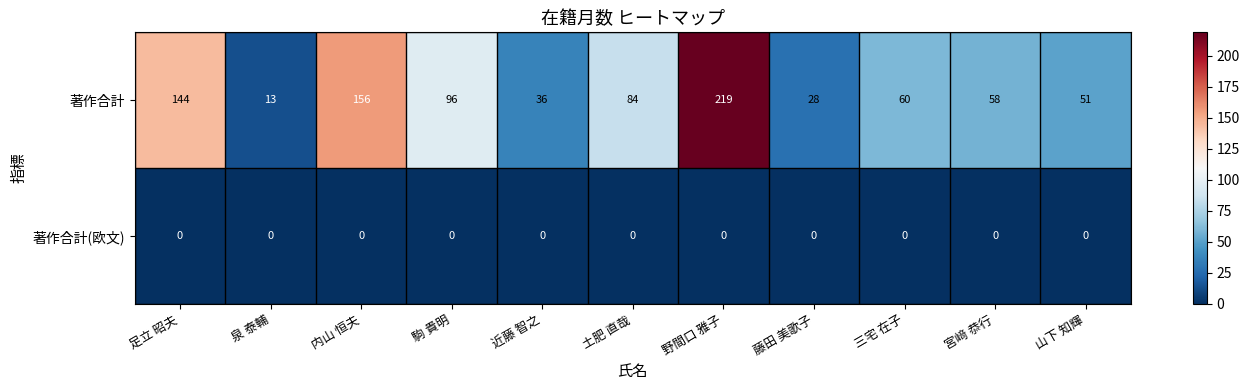

List the series in order of their overall mean, highest first.

著作合計, 著作合計(欧文)